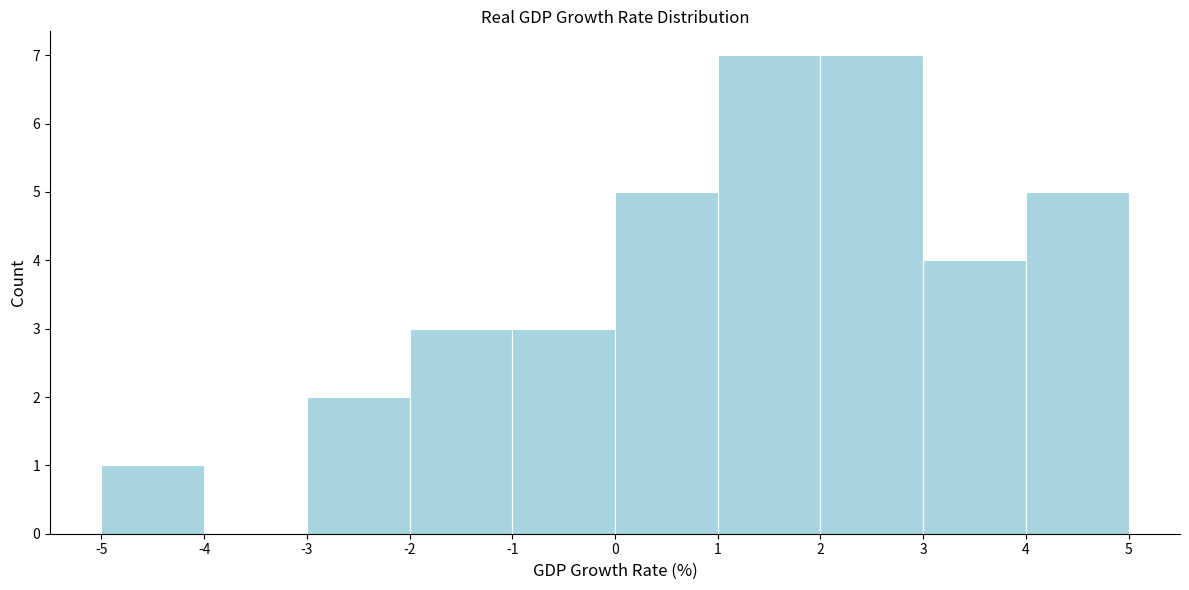

Reading left to right, transcribe this chart: for each bar, give the range it covers on the x-axis and its height. The values are not printed on the chart, so give them approximately, as read against the axis.

-5 to -4: 1
-4 to -3: 0
-3 to -2: 2
-2 to -1: 3
-1 to 0: 3
0 to 1: 5
1 to 2: 7
2 to 3: 7
3 to 4: 4
4 to 5: 5